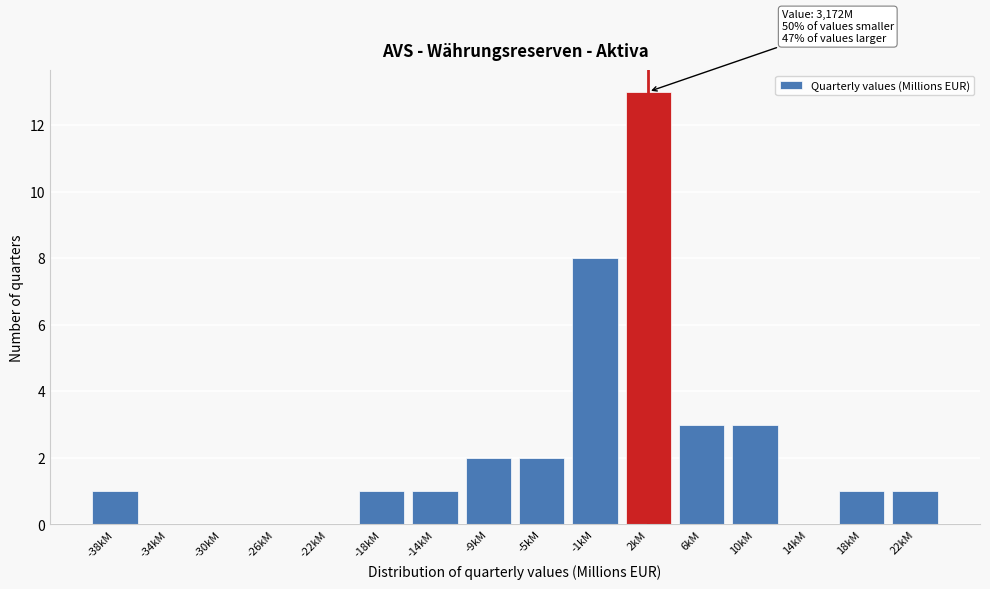

Reading right to left, extract all data points from this chart.

22kM=1	18kM=1	14kM=0	10kM=3	6kM=3	2kM=13	-1kM=8	-5kM=2	-9kM=2	-14kM=1	-18kM=1	-22kM=0	-26kM=0	-30kM=0	-34kM=0	-38kM=1